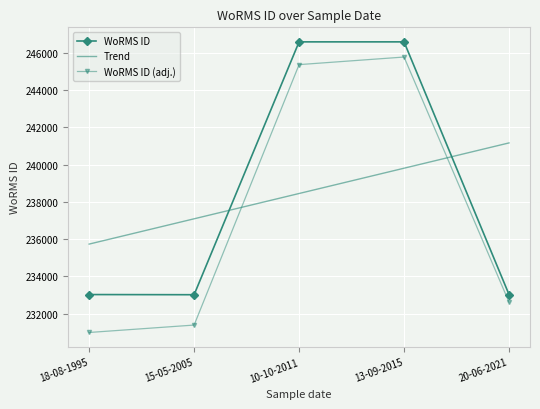

The WoRMS ID (adj.) series shows 232618.7 at 20-06-2021. True or false?

True